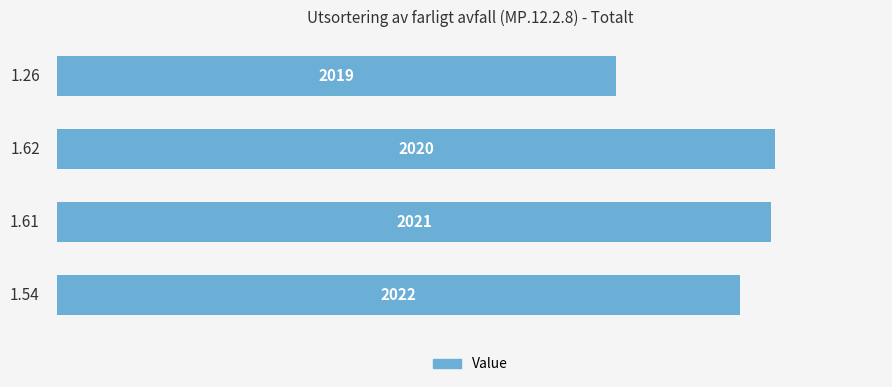

How many categories are shown in the chart?

4